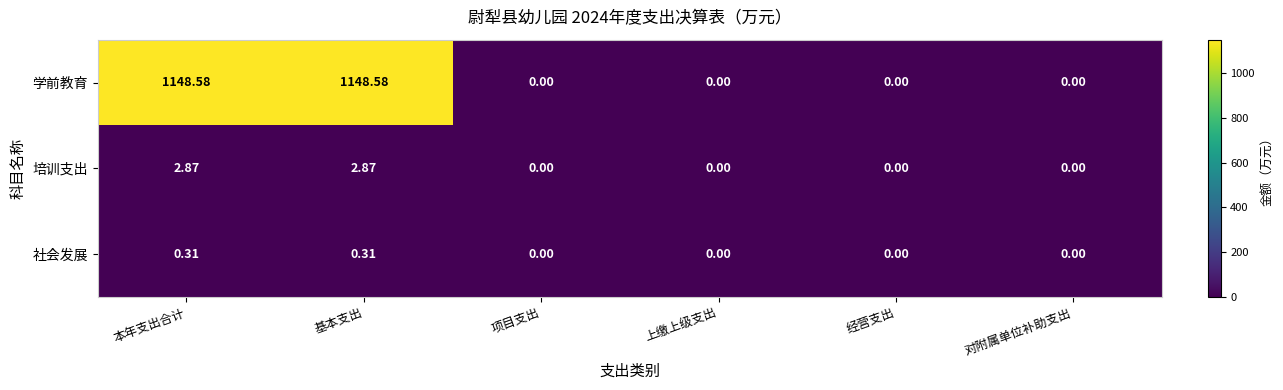

Which series has the largest total across all categories?

学前教育